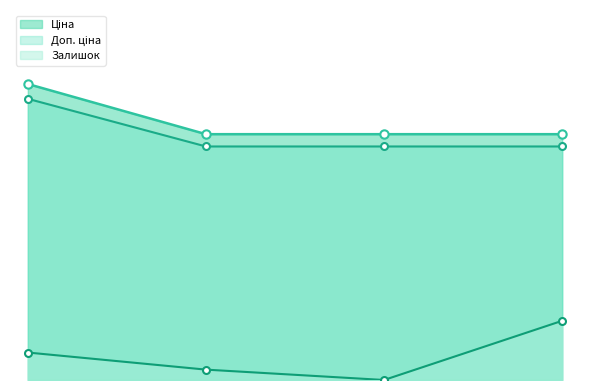

Rank the series at 284392211 from lowest to highest value.

Залишок, Доп. ціна, Ціна